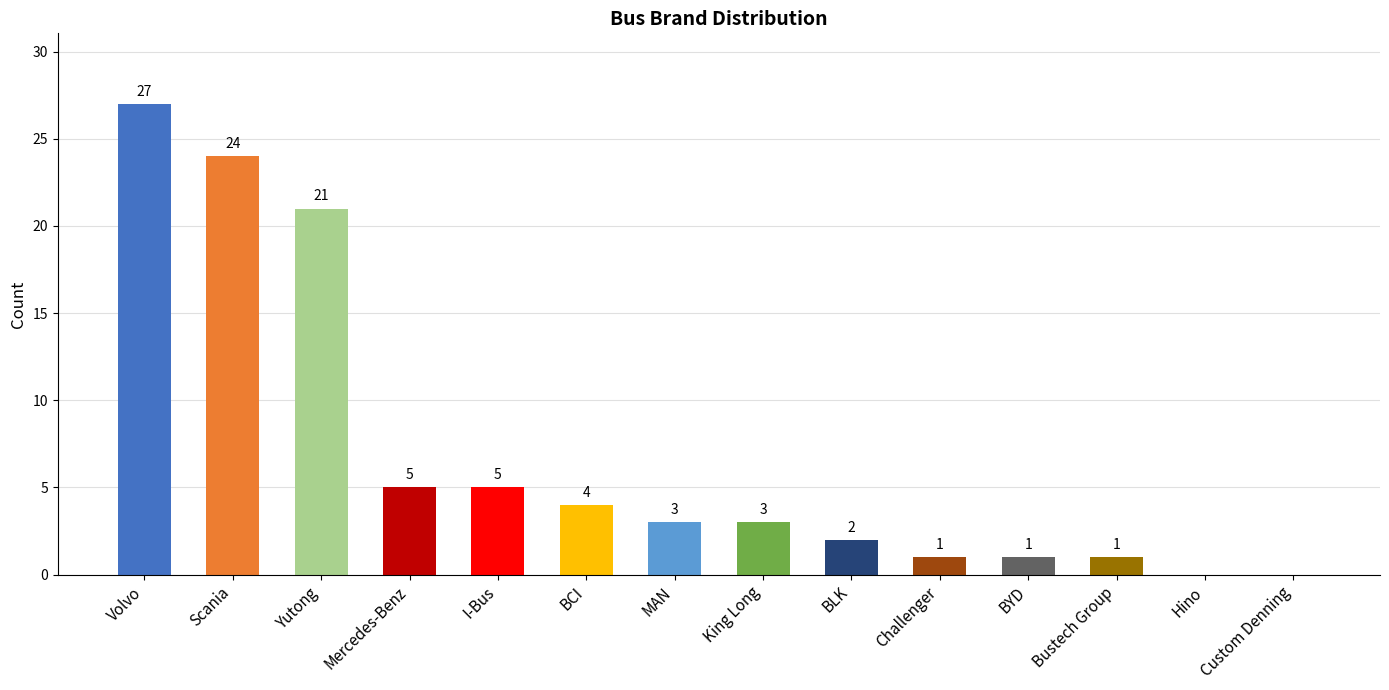

What is the change in value from Scania to I-Bus?

-19